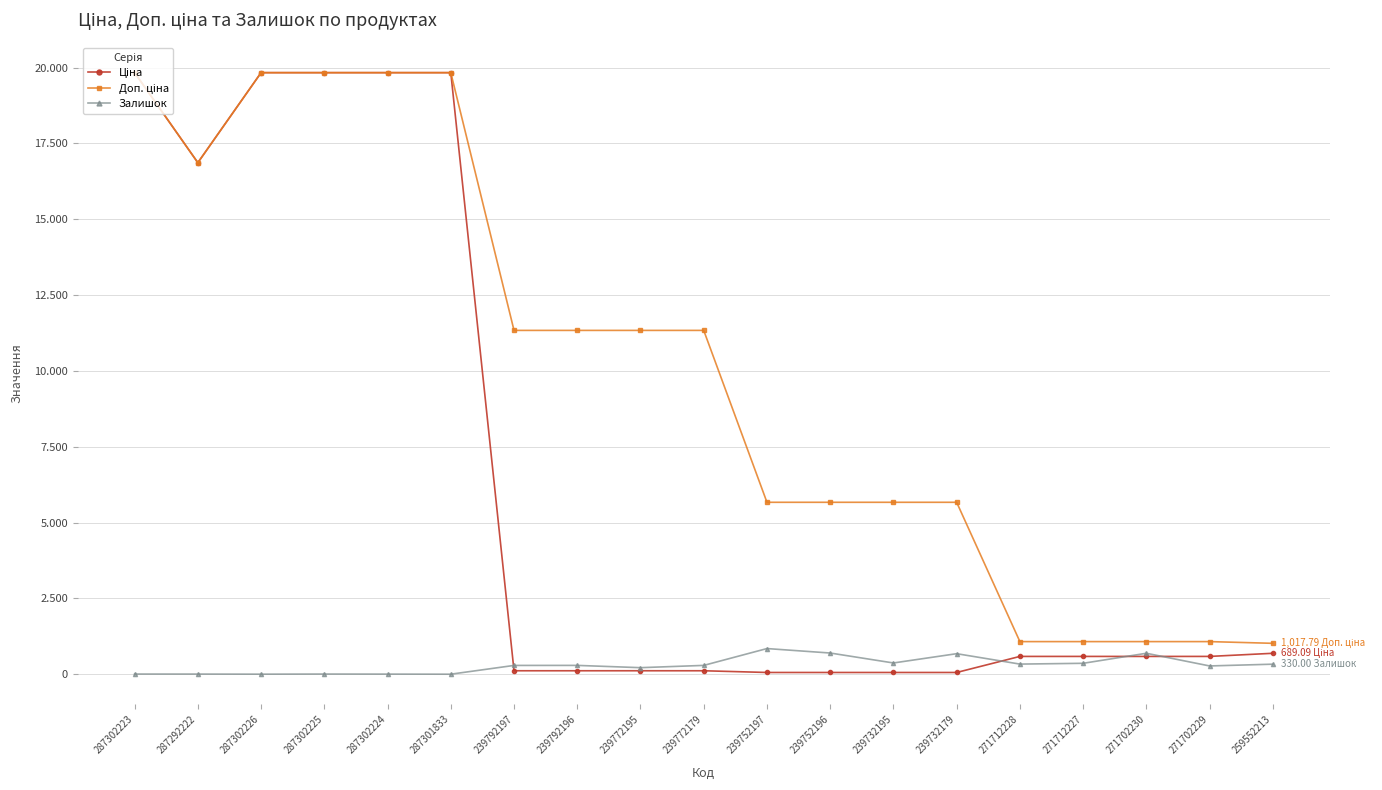

True or false: Залишок and Доп. ціна cross at least once.

False